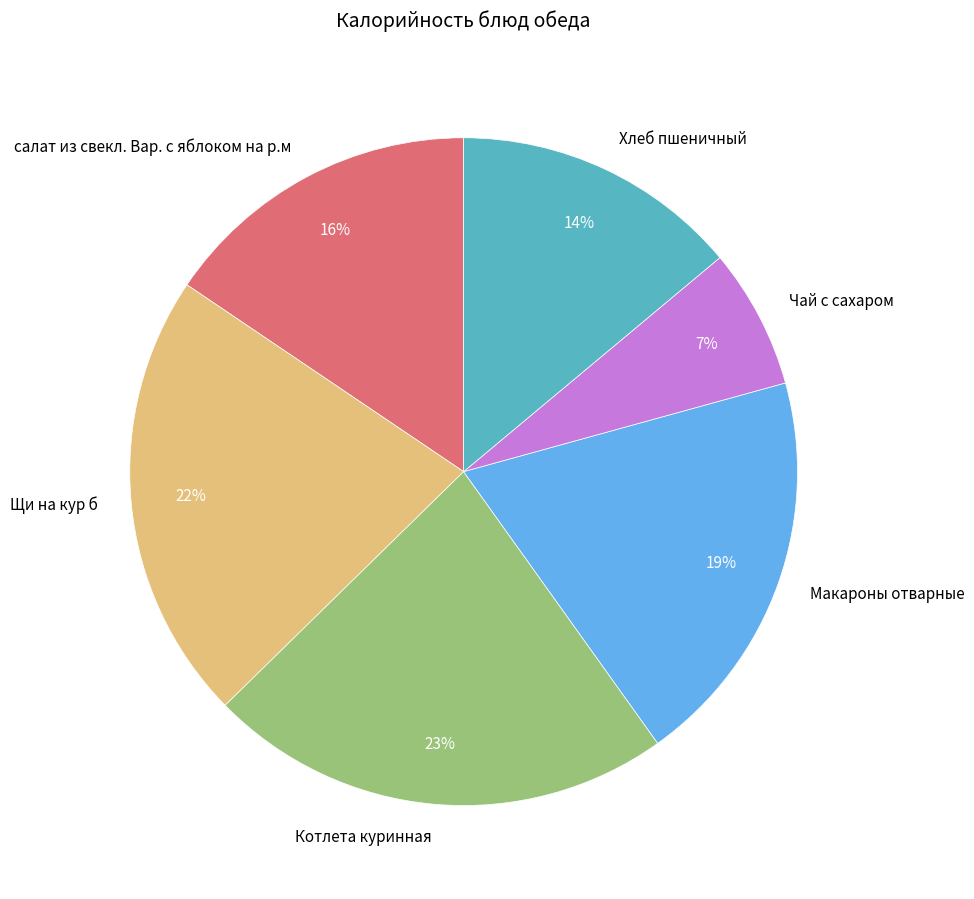

To the nearest percent, what is the combined percentage of Макароны отварные and салат из свекл. Вар. с яблоком на р.м?

35%